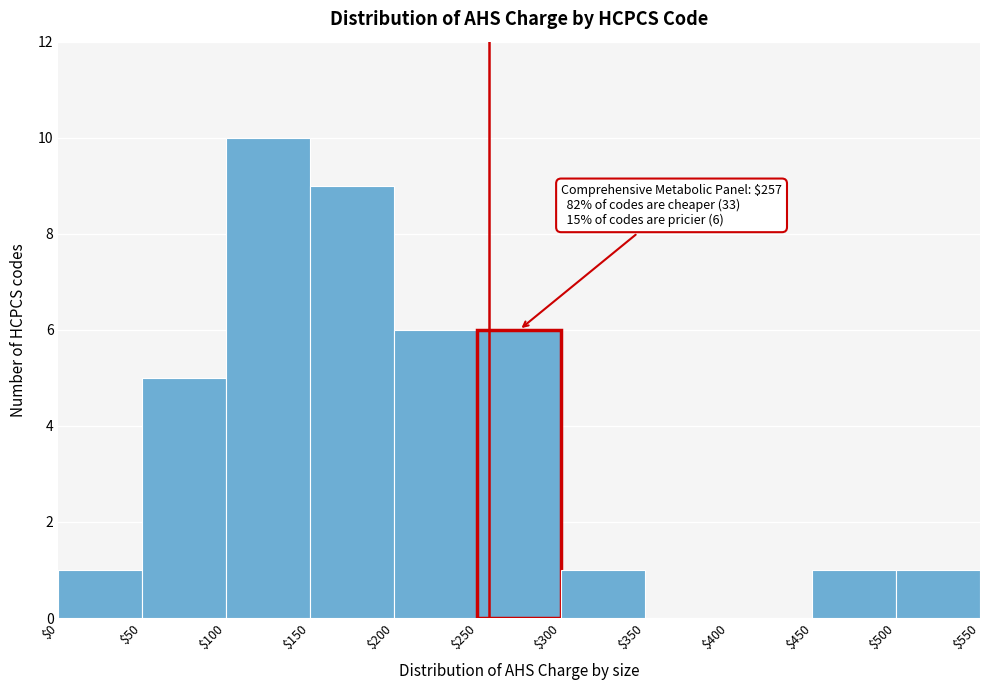

Over which range of the x-axis is the bar tallest?

$100 to $150